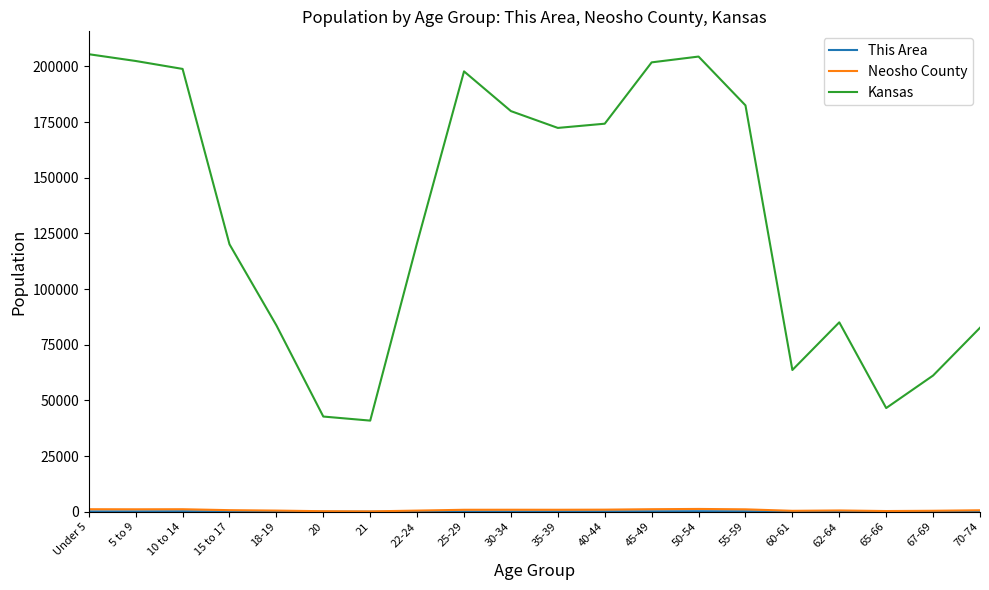

What is the difference between the highest and lowest values at 30-34?

179800